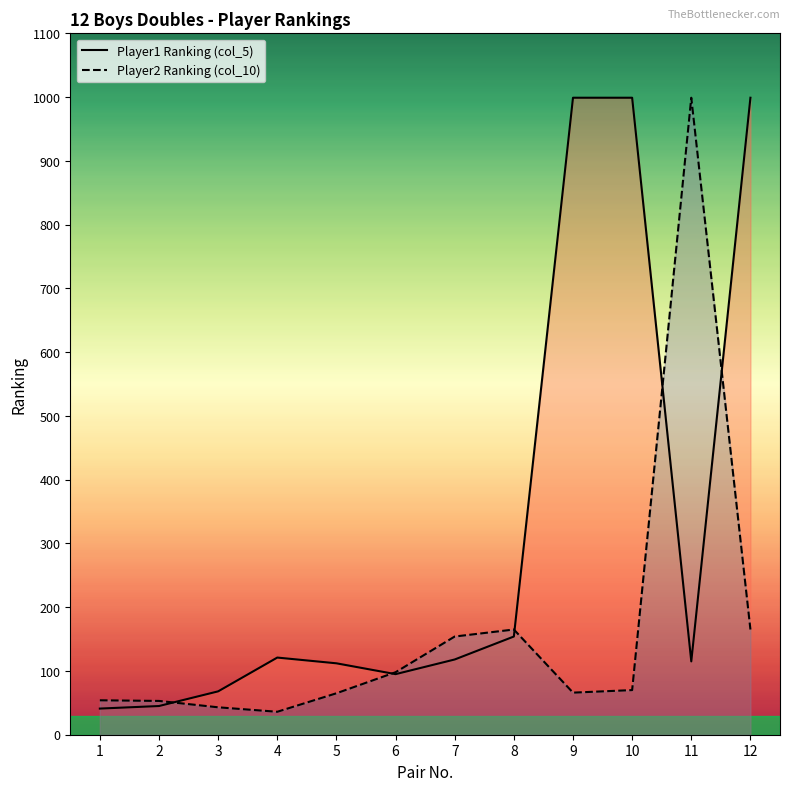

Count the number of categories in the chart.

12